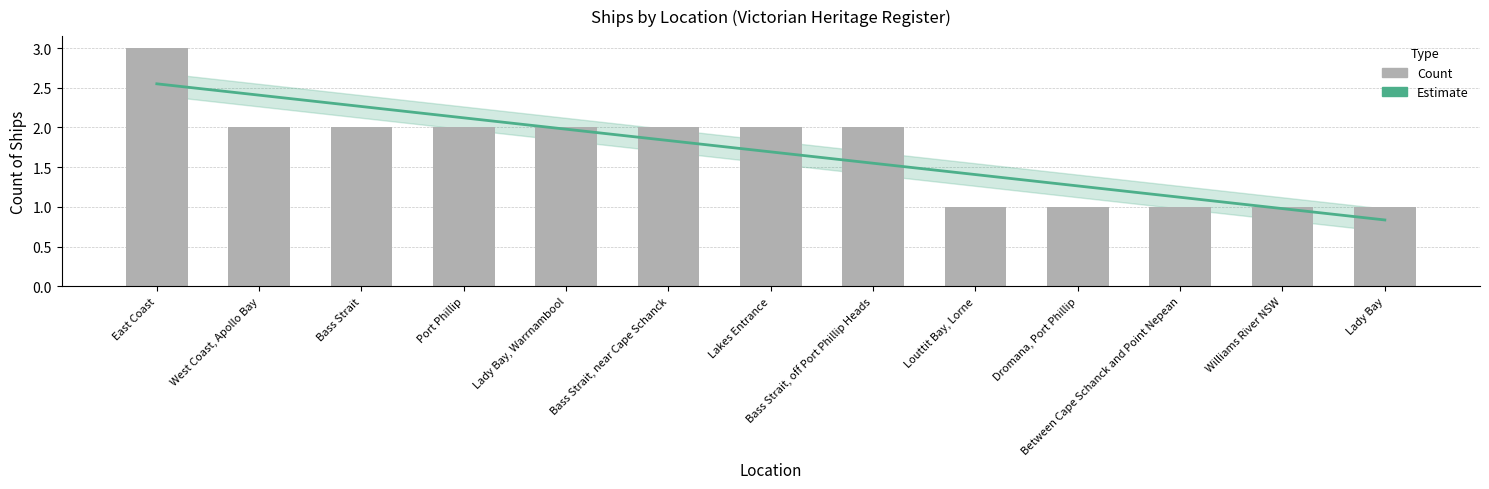

Rank the categories by value from lowest to highest.

Louttit Bay, Lorne, Dromana, Port Phillip, Between Cape Schanck and Point Nepean, Williams River NSW, Lady Bay, West Coast, Apollo Bay, Bass Strait, Port Phillip, Lady Bay, Warrnambool, Bass Strait, near Cape Schanck, Lakes Entrance, Bass Strait, off Port Phillip Heads, East Coast